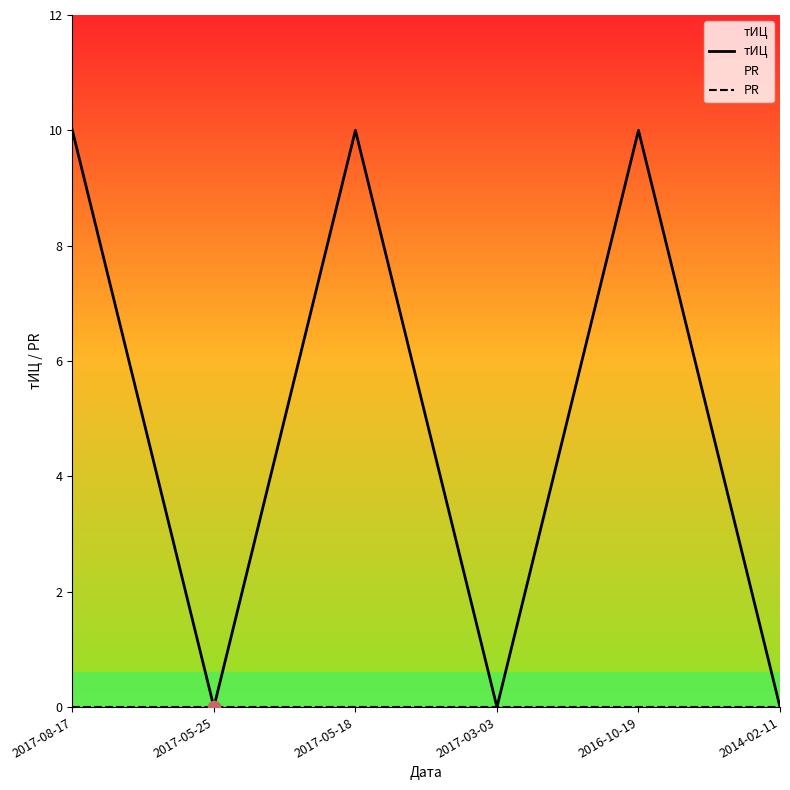

What are all the series names shown in the legend?

тИЦ, PR